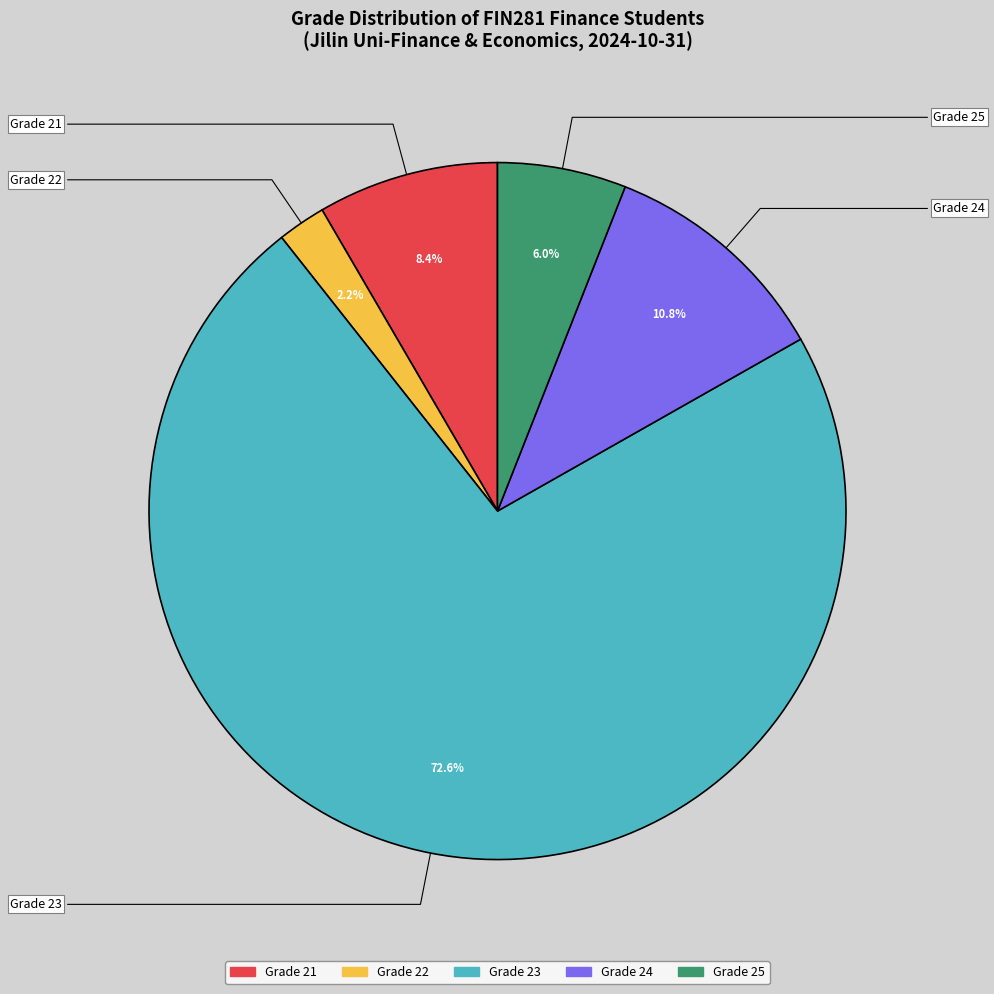

Is there any slice that represents more than half of the pie?

Yes